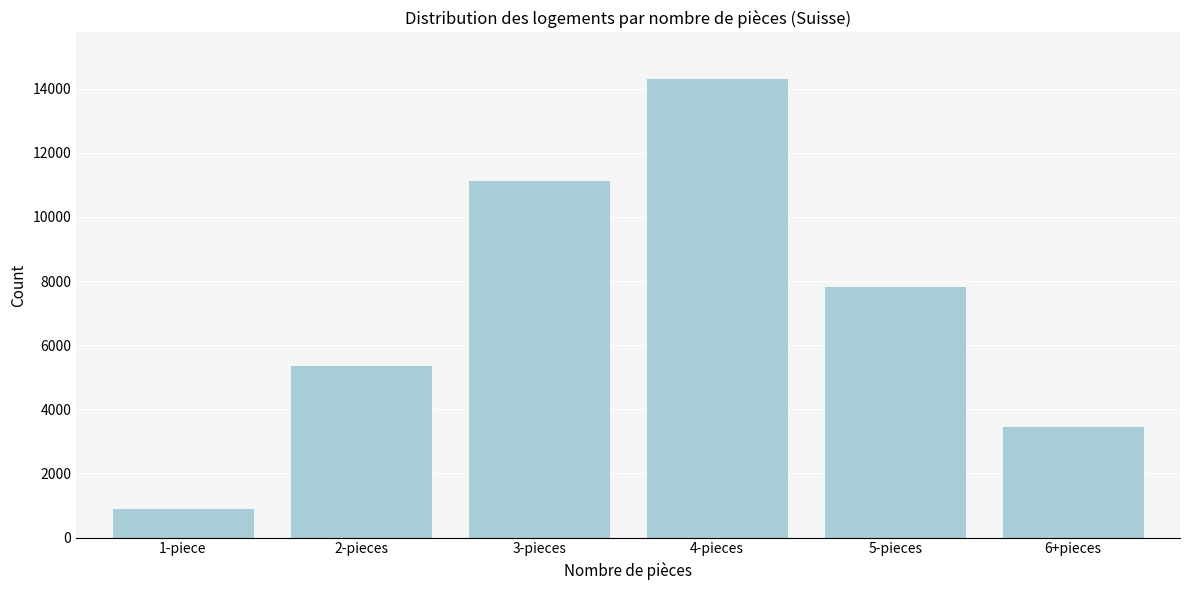

Reading left to right, list all the values displayed in this chart.

913	5384	11168	14326	7861	3482